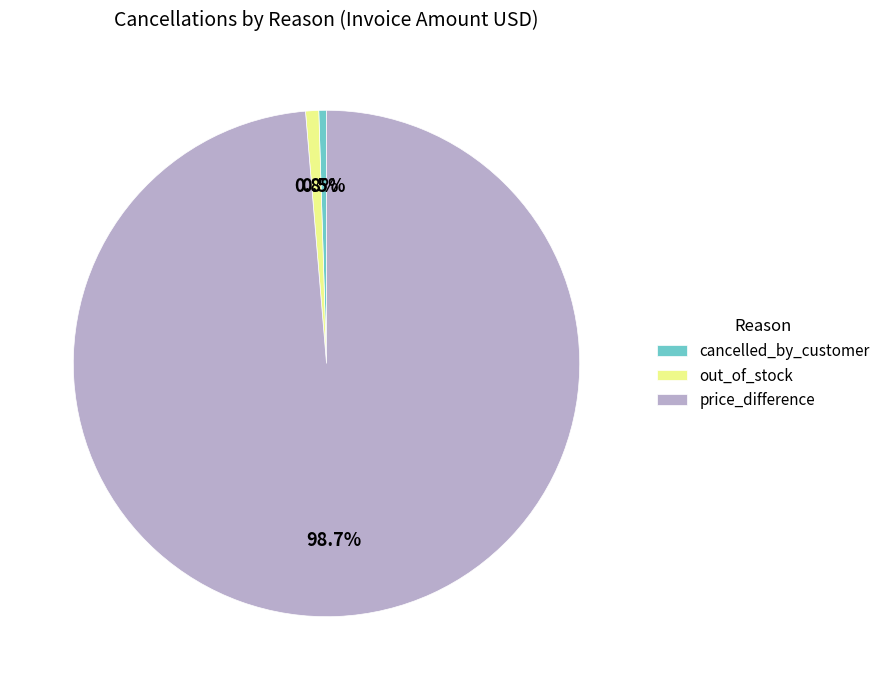

How many slices are in this pie chart?

3